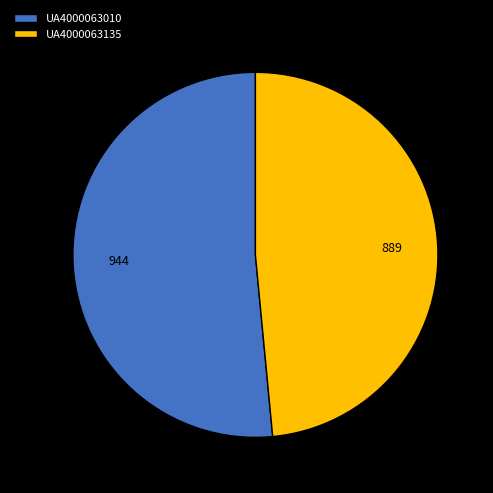

Do UA4000063010 and UA4000063135 together represent more than half of the pie?

Yes